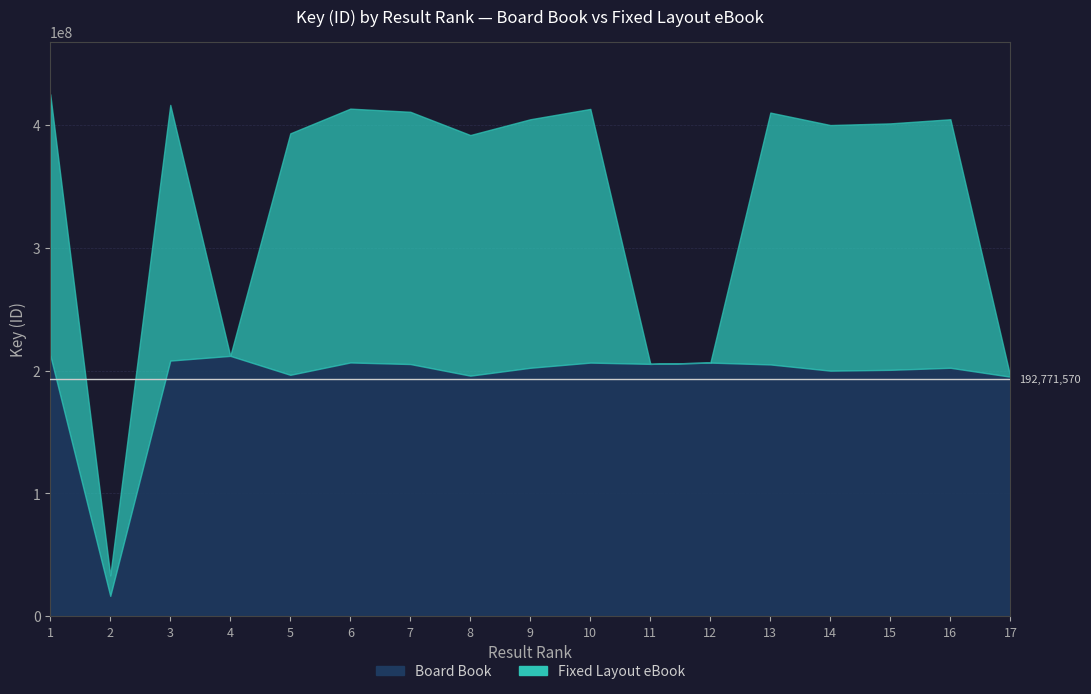

At how many categories does at least one series exceed 103313677?

16